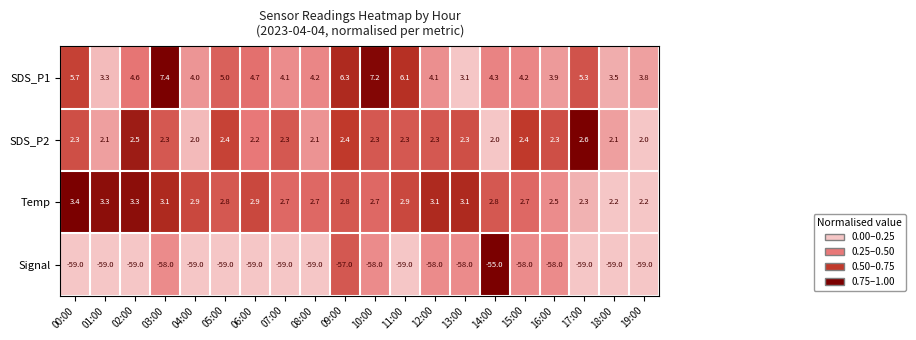

How many data points does each series have?

20